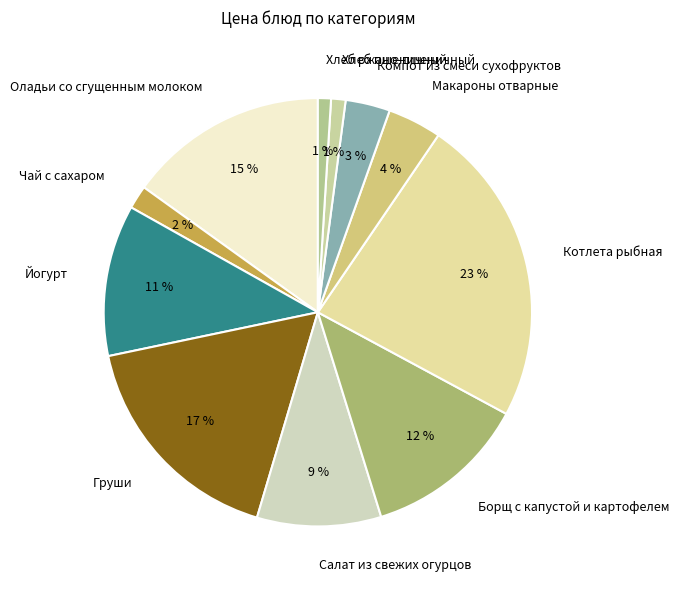

To the nearest percent, what portion does Груши represent?

17%